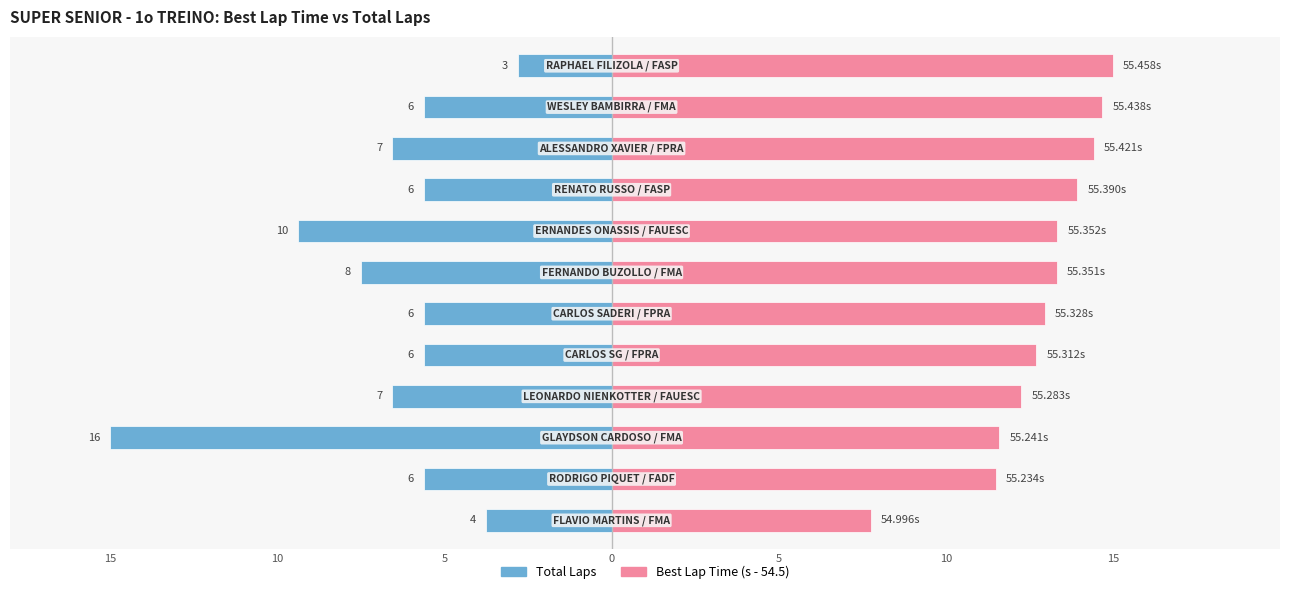

Reading left to right, transcribe all the data shown in this chart.

Total Laps: -3.8	-5.6	-15.0	-6.6	-5.6	-5.6	-7.5	-9.4	-5.6	-6.6	-5.6	-2.8
Best Lap Time: 7.8	11.5	11.6	12.3	12.7	13.0	13.3	13.3	13.9	14.4	14.7	15.0